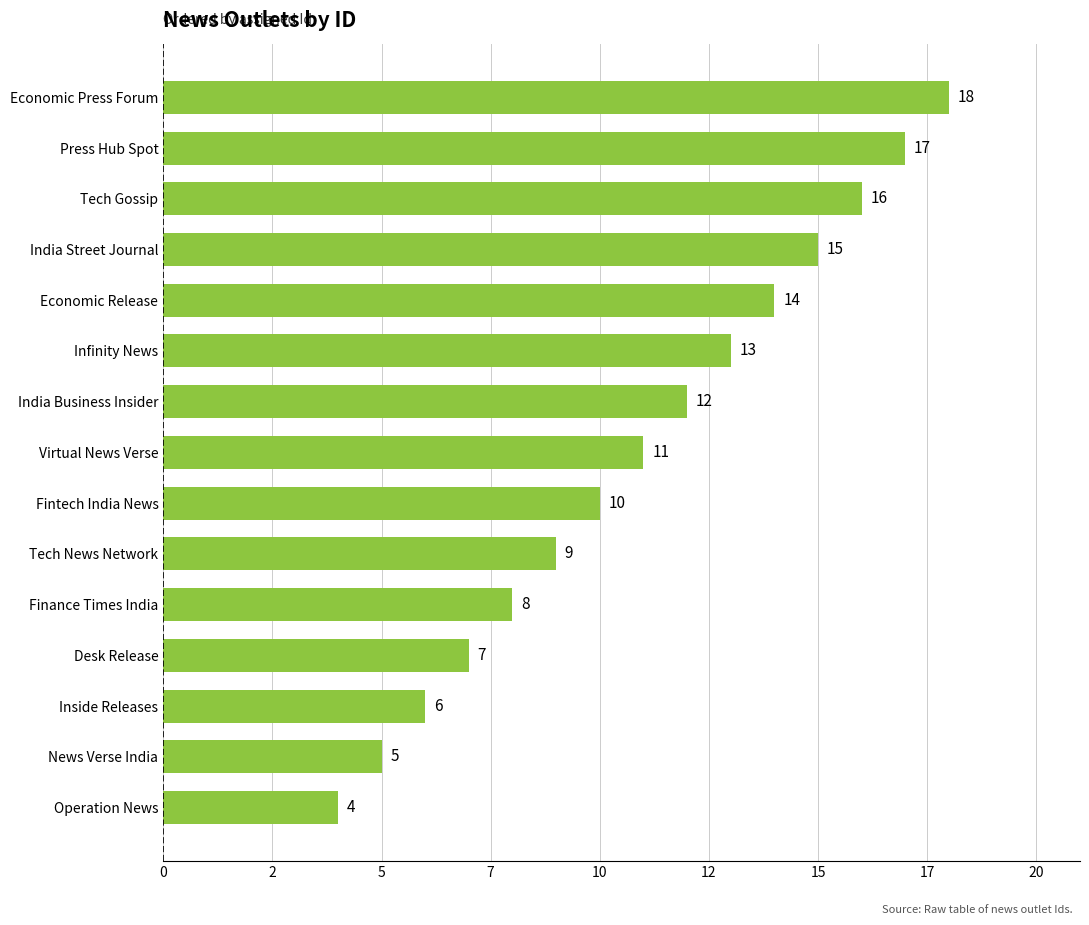

List the labels in order of value, smallest first.

Operation News, News Verse India, Inside Releases, Desk Release, Finance Times India, Tech News Network, Fintech India News, Virtual News Verse, India Business Insider, Infinity News, Economic Release, India Street Journal, Tech Gossip, Press Hub Spot, Economic Press Forum